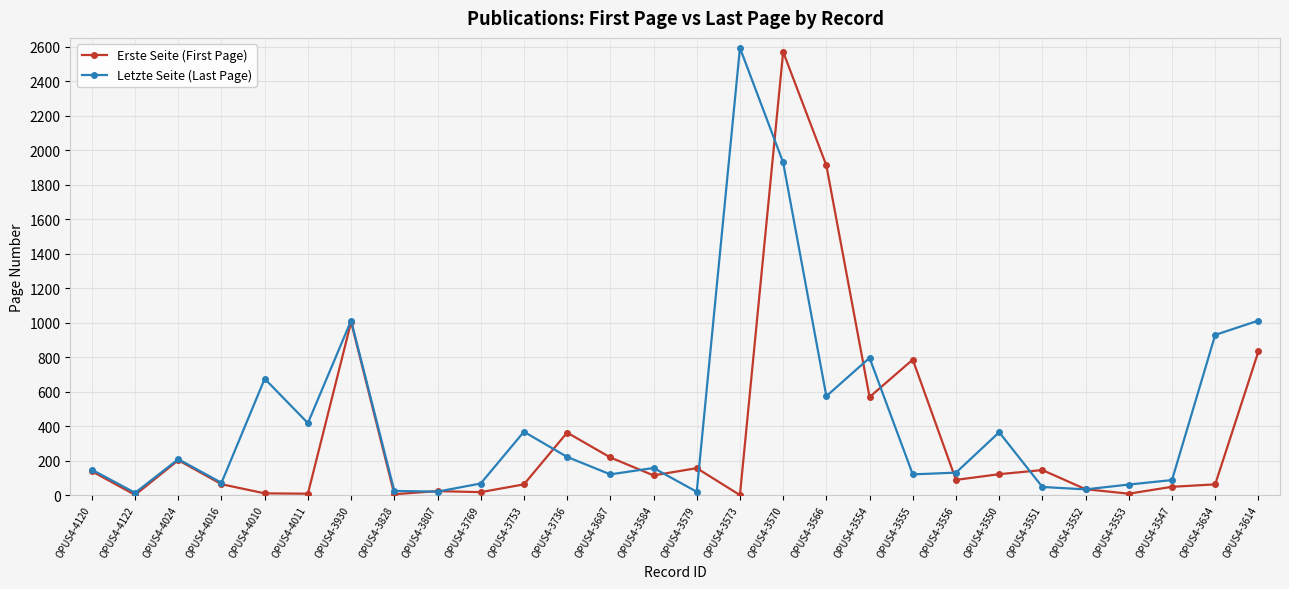

Rank the series by their maximum value, from lowest to highest.

Erste Seite (First Page), Letzte Seite (Last Page)